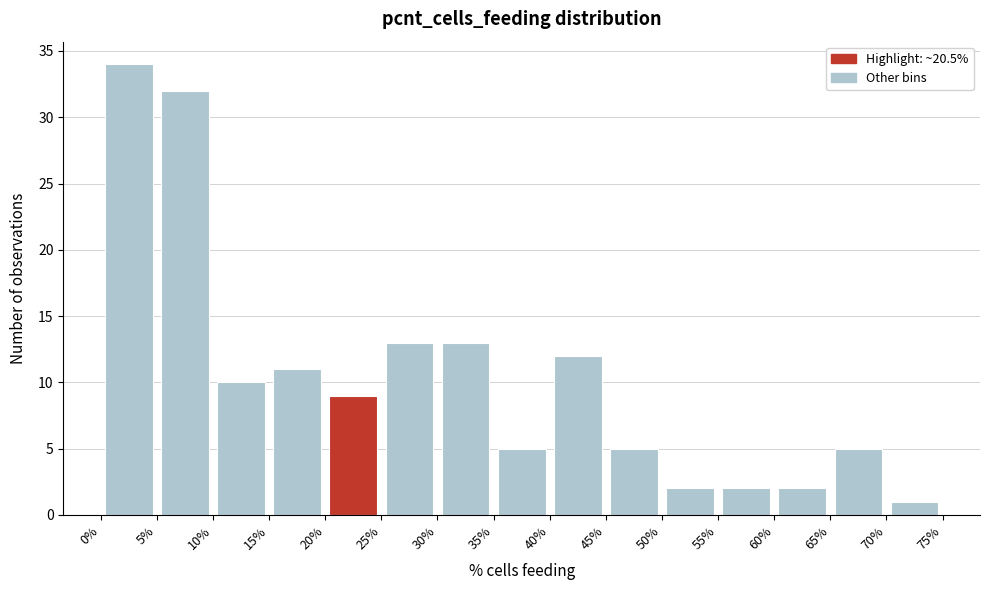

Reading left to right, transcribe this chart: for each bar, give the range it covers on the x-axis and its height. The values are not printed on the chart, so give them approximately, as read against the axis.

0% to 5%: 34
5% to 10%: 32
10% to 15%: 10
15% to 20%: 11
20% to 25%: 9
25% to 30%: 13
30% to 35%: 13
35% to 40%: 5
40% to 45%: 12
45% to 50%: 5
50% to 55%: 2
55% to 60%: 2
60% to 65%: 2
65% to 70%: 5
70% to 75%: 1